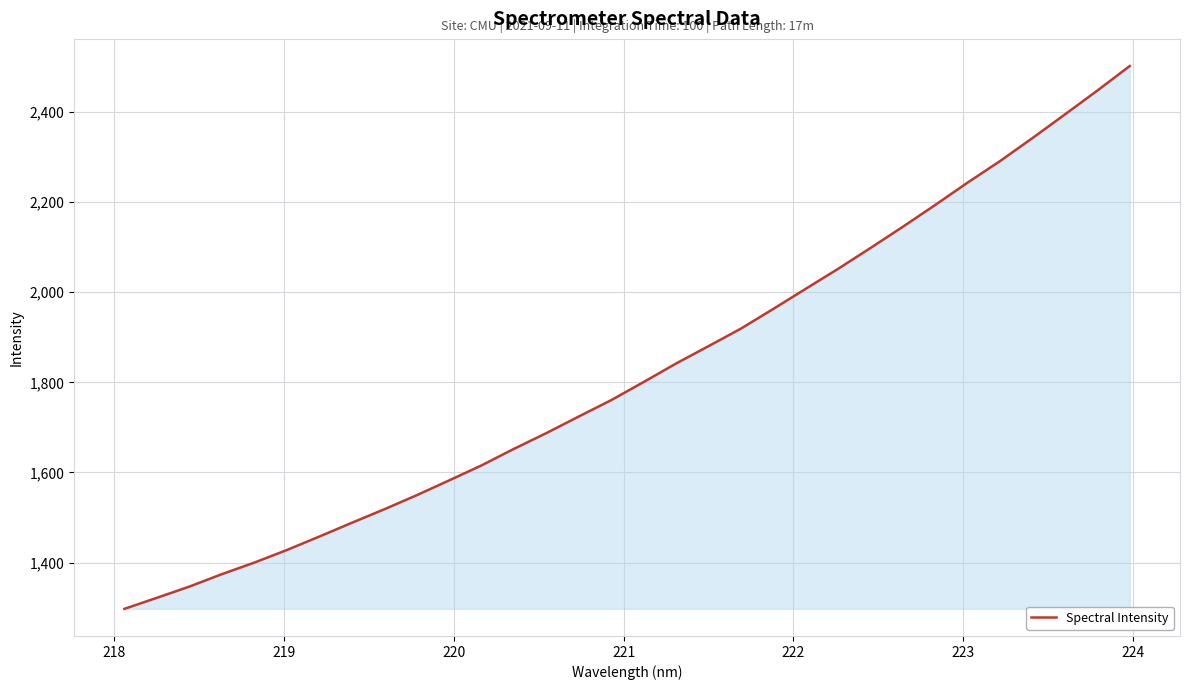

What is the difference between the maximum and minimum values?

1205.0